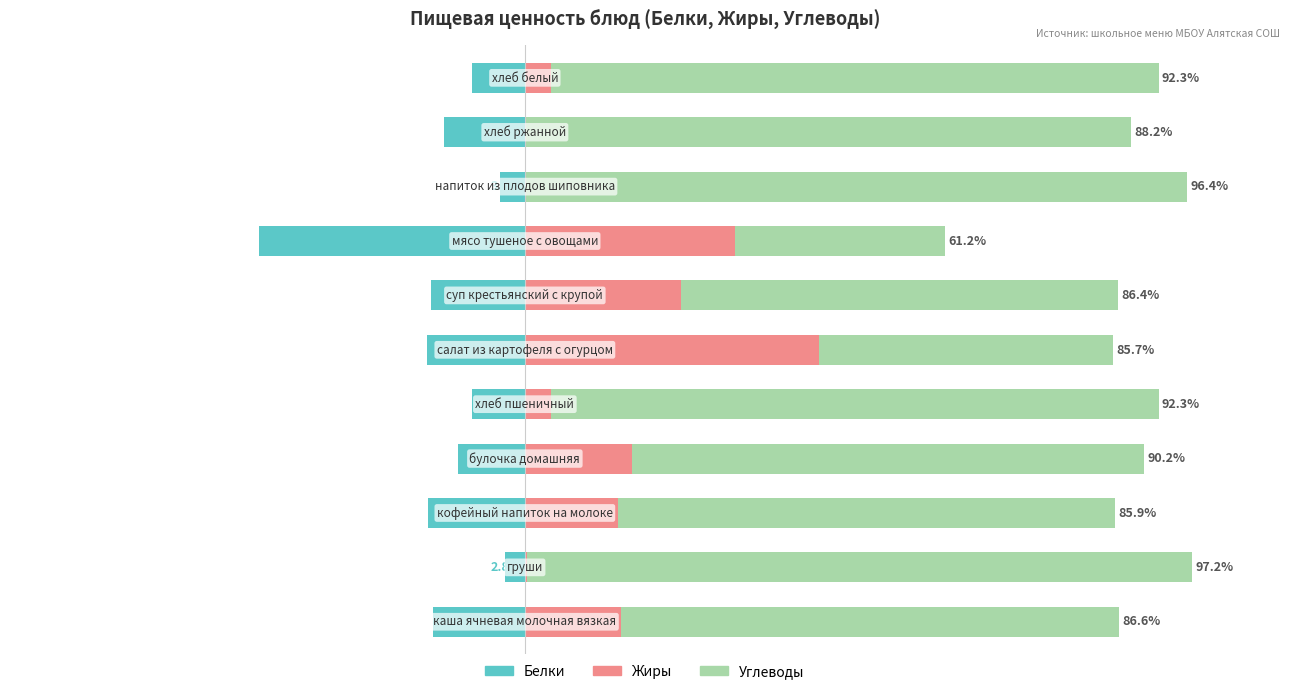

What is the difference between the highest and lowest values at 2?

86.4